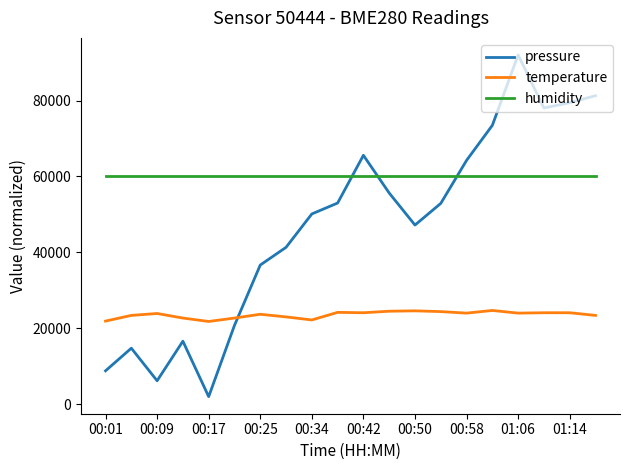

Rank the series by their average value, from lowest to highest.

temperature, pressure, humidity